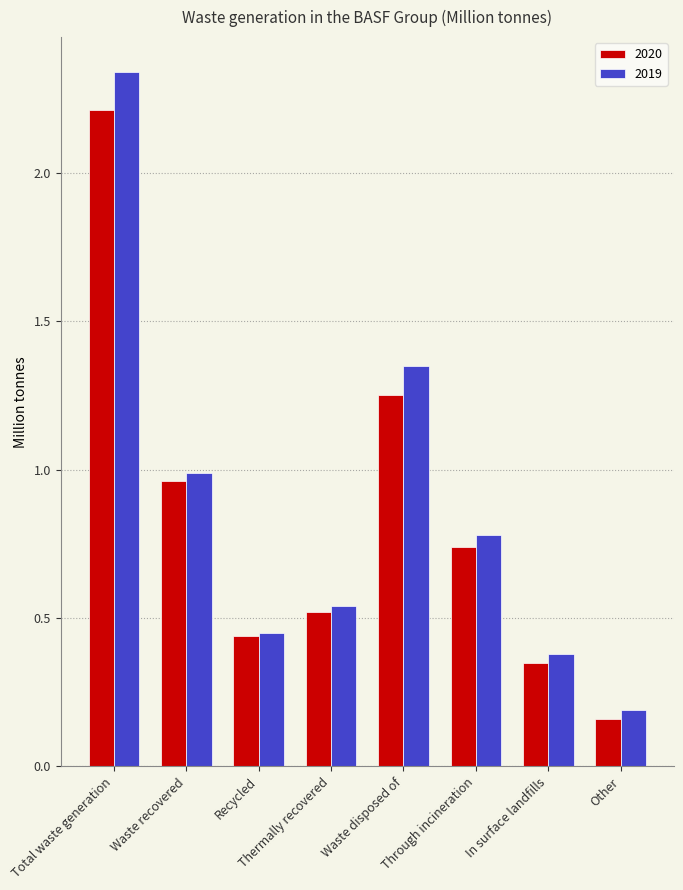

Is it true that 2020 equals 0.2 at In surface landfills?

False